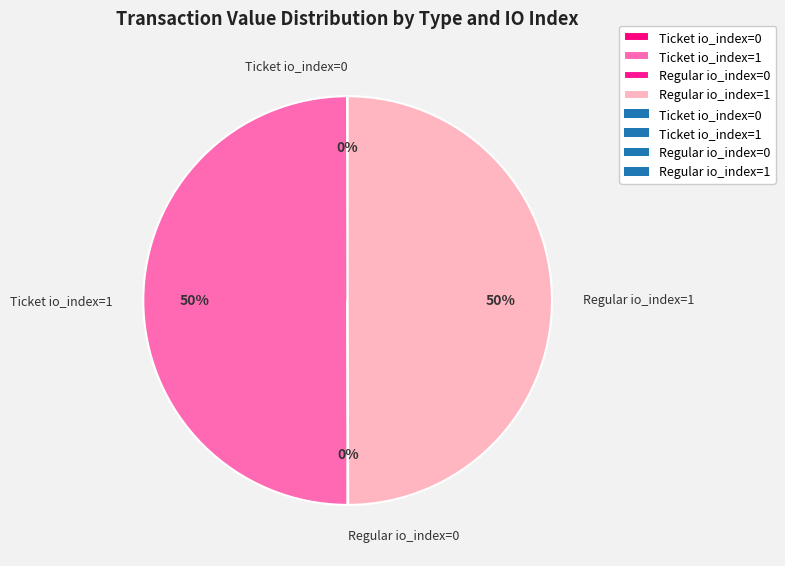

To the nearest percent, what percentage of the pie is Ticket io_index=1?

50%